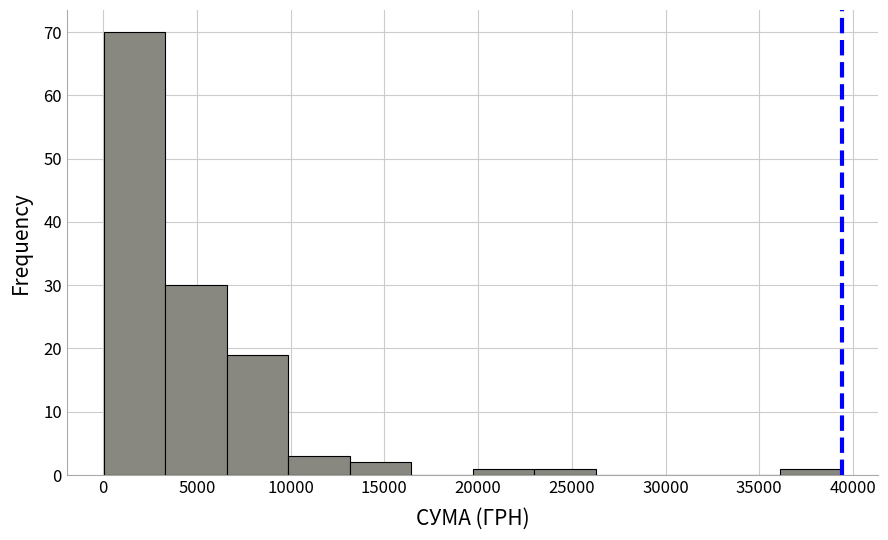

Reading left to right, list every bar in this chart as the range it spans on the x-axis followed by its height. Neither the bar edges nor the heights are printed on the chart, so give them approximately, as read against the axes.

0 to 3500: 70
3500 to 6500: 30
6500 to 10000: 19
10000 to 13000: 3
13000 to 16500: 2
16500 to 19500: 0
19500 to 23000: 1
23000 to 26500: 1
26500 to 29500: 0
29500 to 33000: 0
33000 to 36000: 0
36000 to 39500: 1